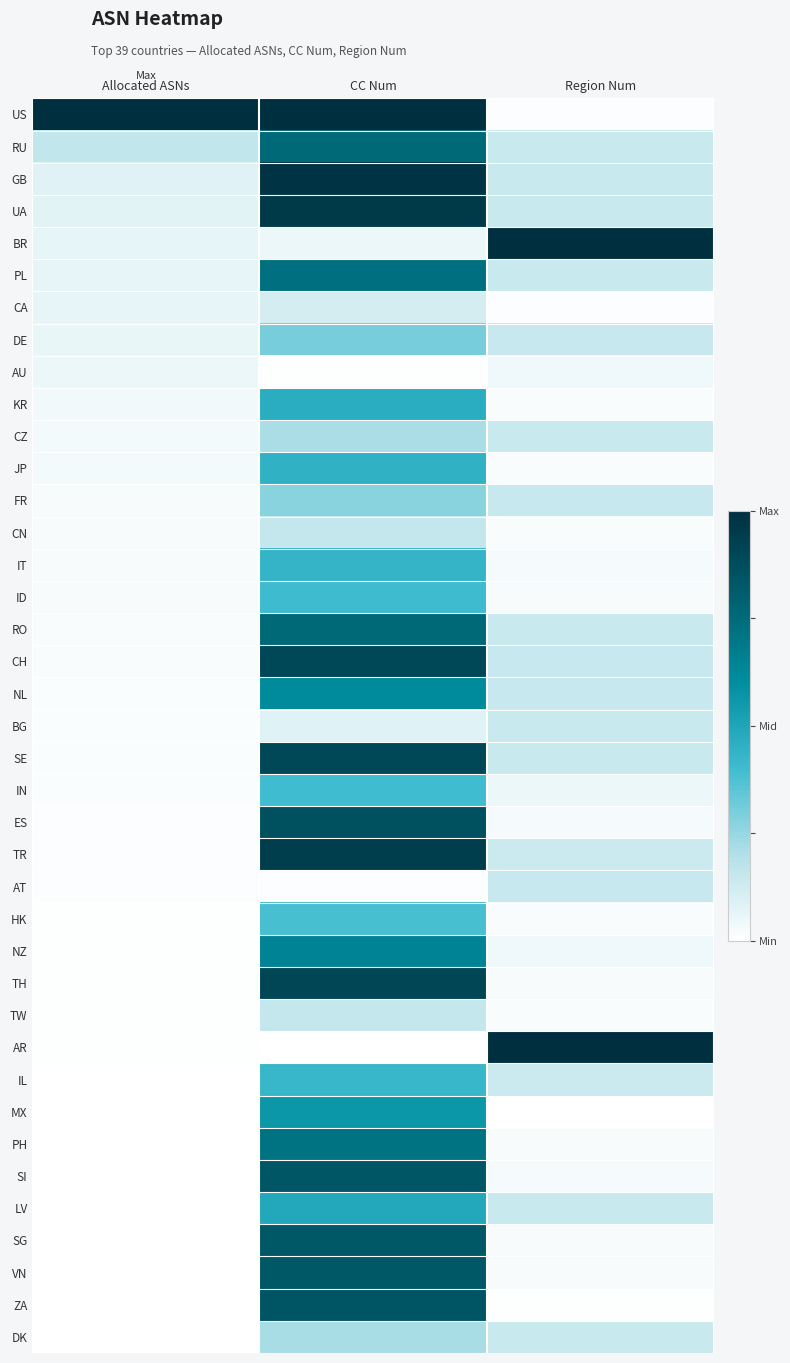

How many distinct data groups are displayed?

39